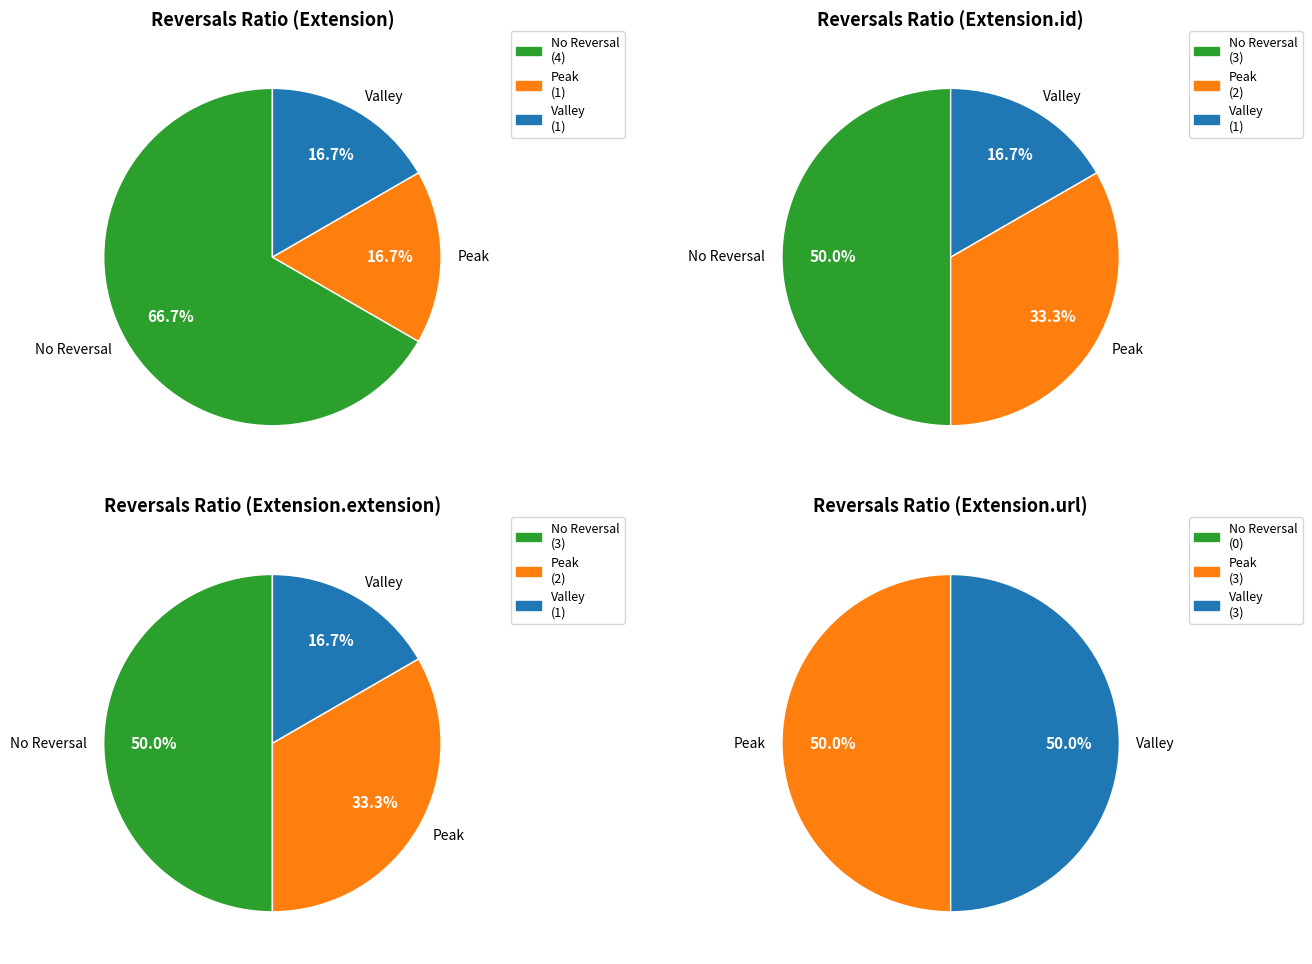

How many slices are in this pie chart?

4